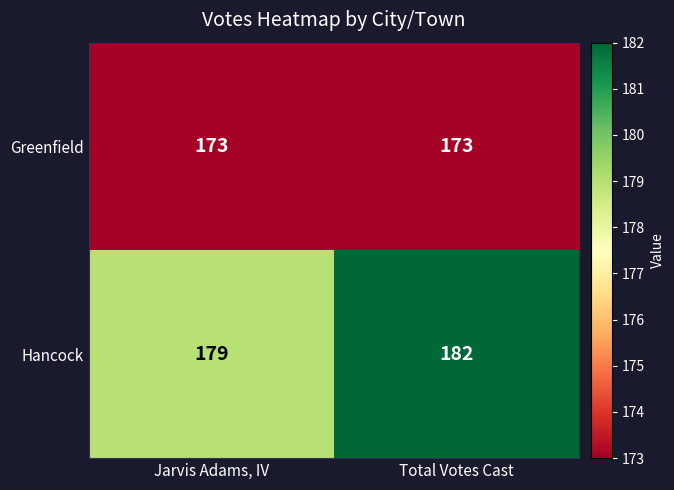

Which label corresponds to the largest value in the chart?

Total Votes Cast